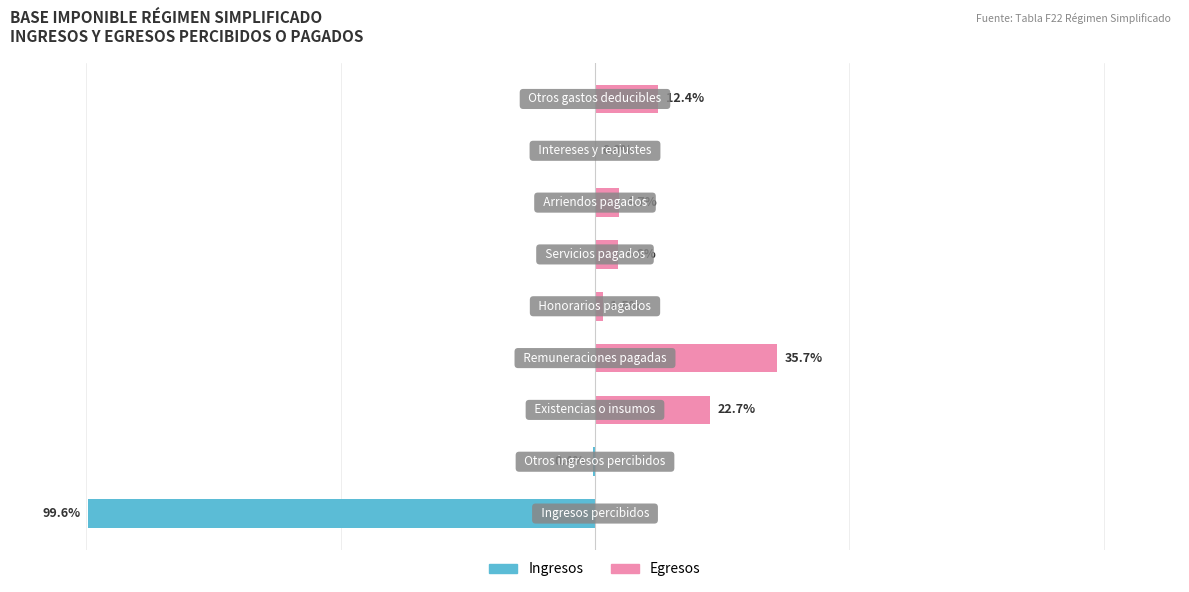

What is the sum of all Egresos values?

81.6